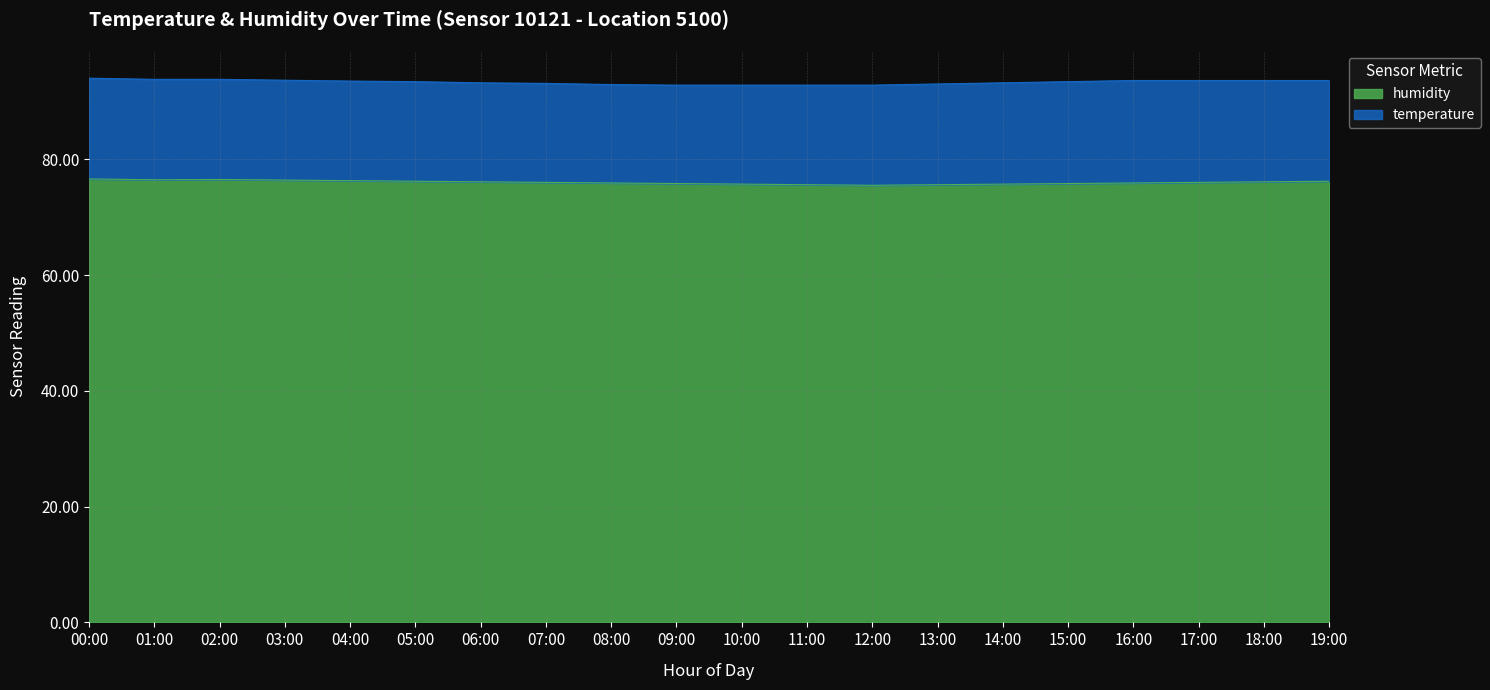

What is the difference between the second highest and second lowest values?

0.9